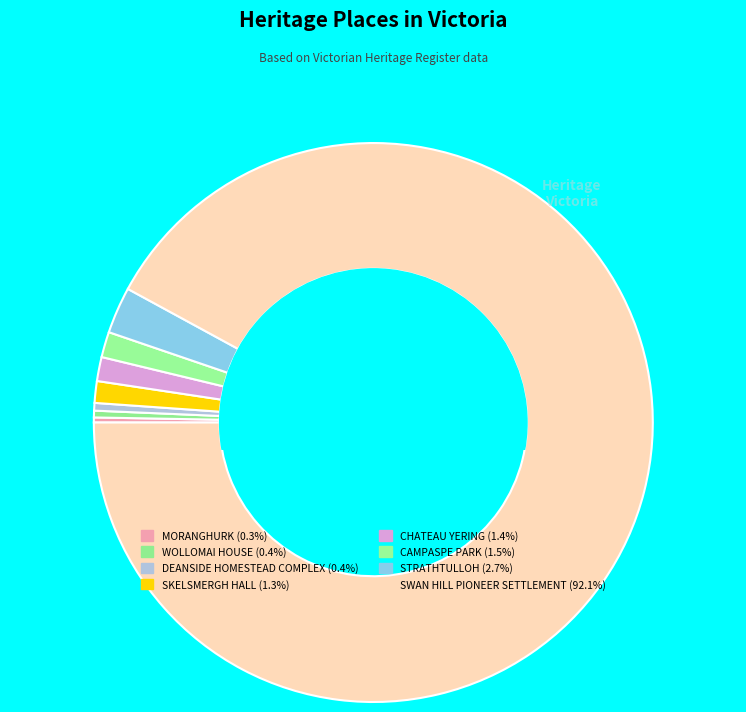

Approximately how many times larger is the value at SKELSMERGH HALL compared to DEANSIDE HOMESTEAD COMPLEX?

2.8